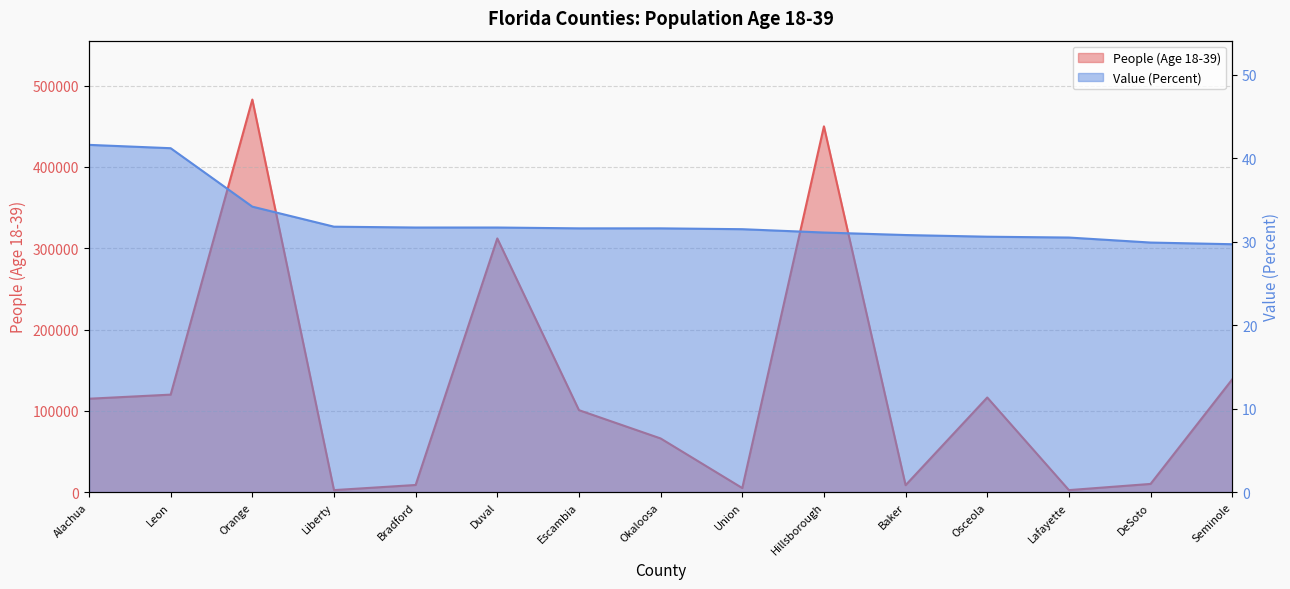

What is the difference between the Value (Percent) values at Liberty and Bradford?

0.1